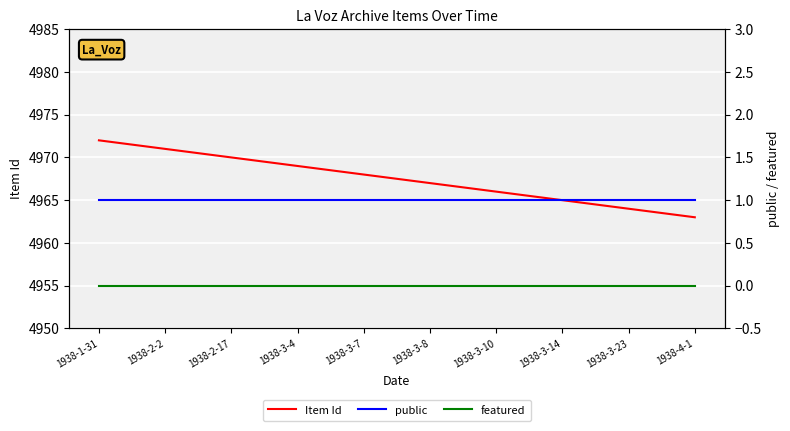

What is the sum of all public values?

10